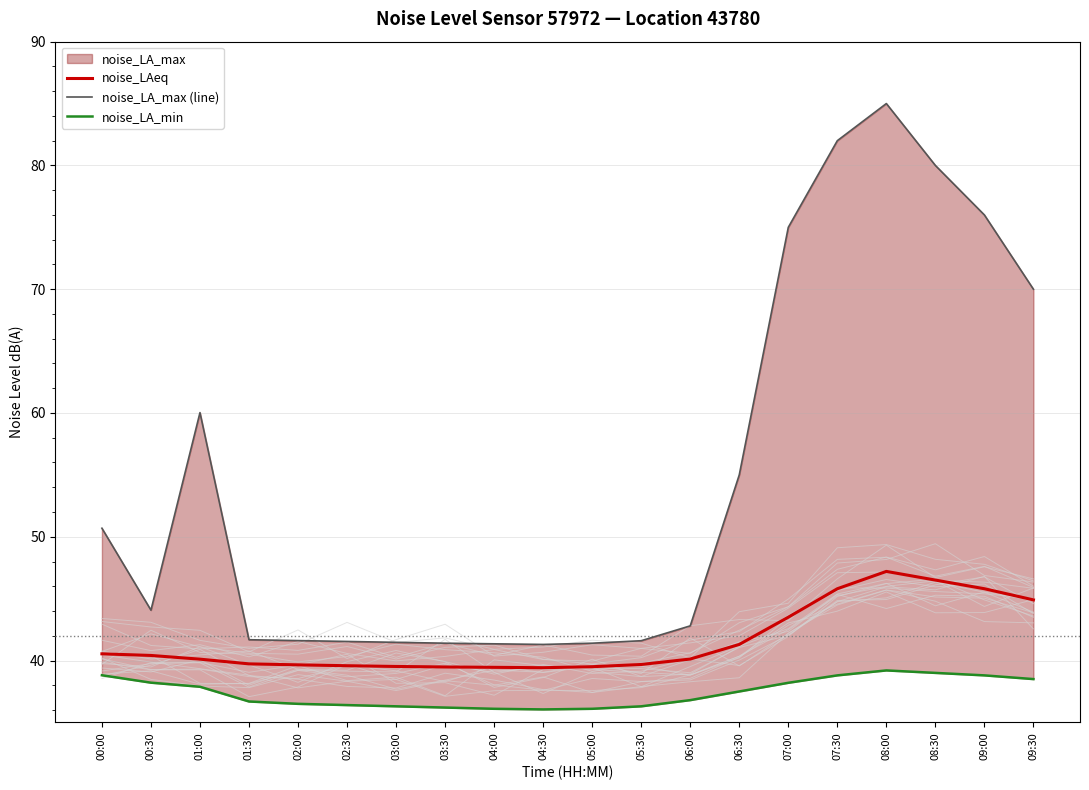

The noise_LAeq series shows 19.2 at 05:30. True or false?

False